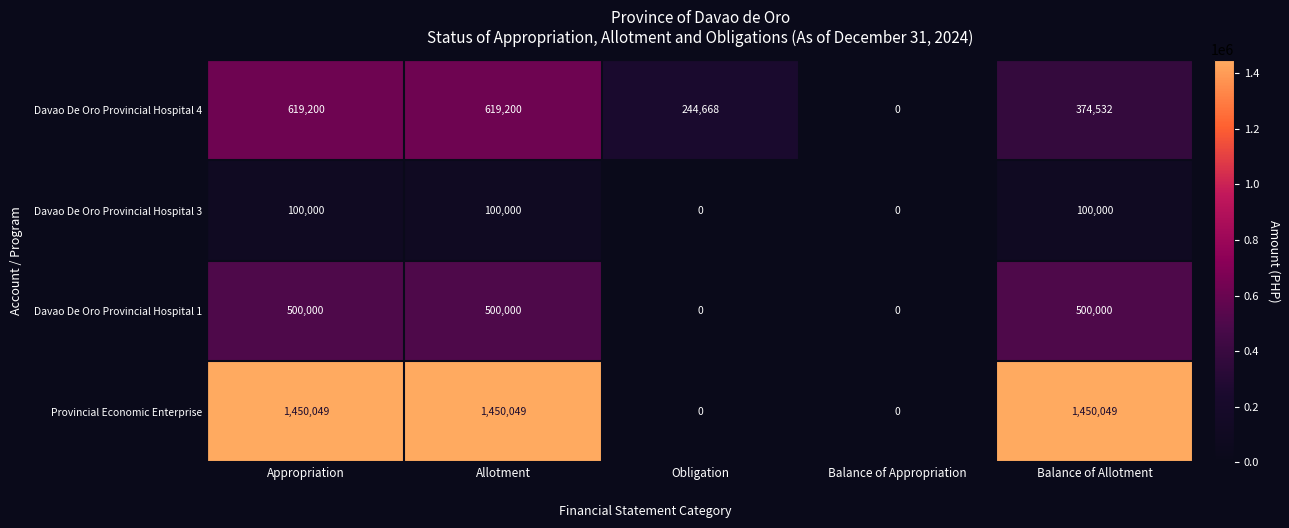

Reading left to right, what are all the values shown in this chart?

Davao De Oro Provincial Hospital 4: 619200	619200	244668	0	374532
Davao De Oro Provincial Hospital 3: 100000	100000	0	0	100000
Davao De Oro Provincial Hospital 1: 500000	500000	0	0	500000
Provincial Economic Enterprise: 1450049	1450049	0	0	1450049